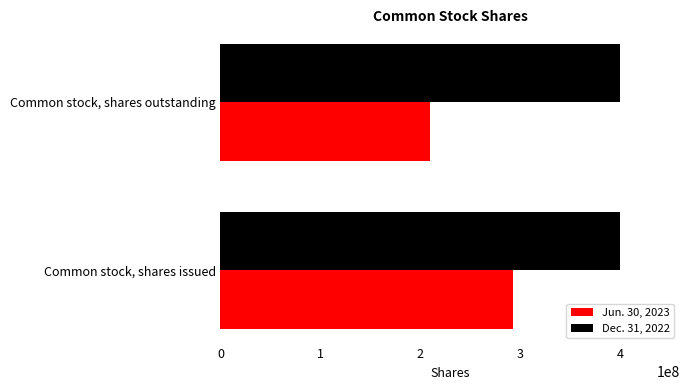

Which series has the widest spread of values?

Jun. 30, 2023